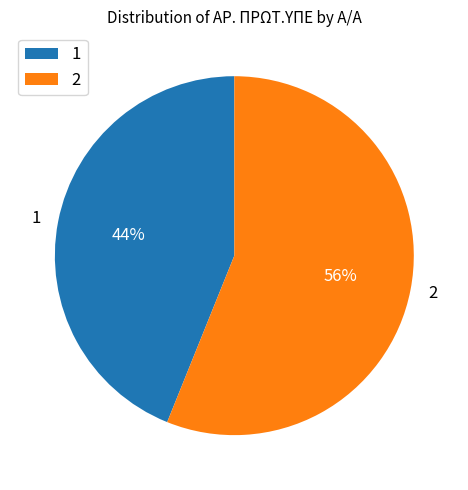

Do 2 and 1 together represent more than half of the pie?

Yes